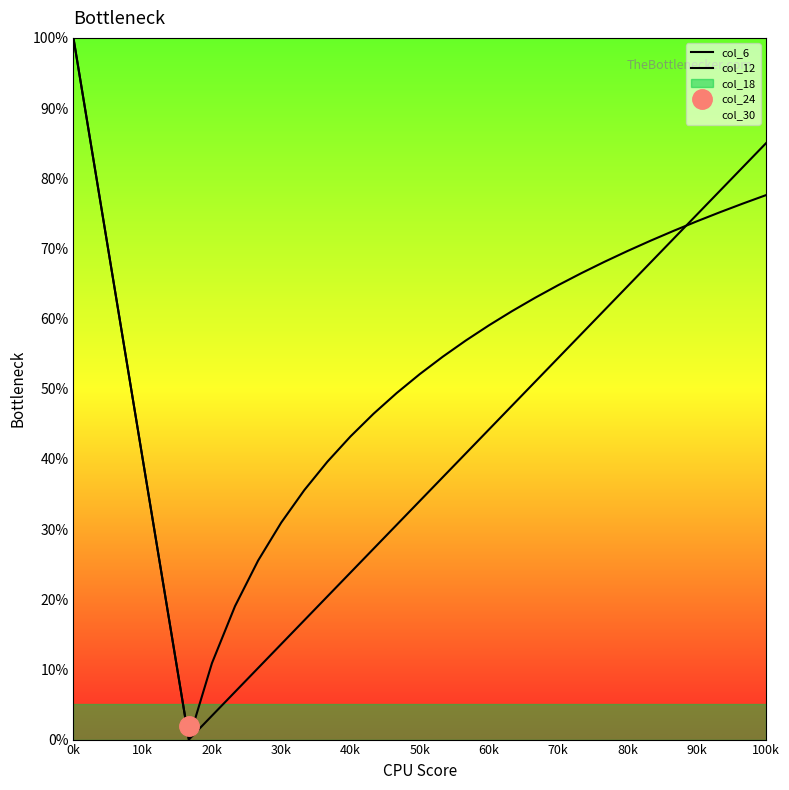

Does the chart display data point markers on the line(s)?

No